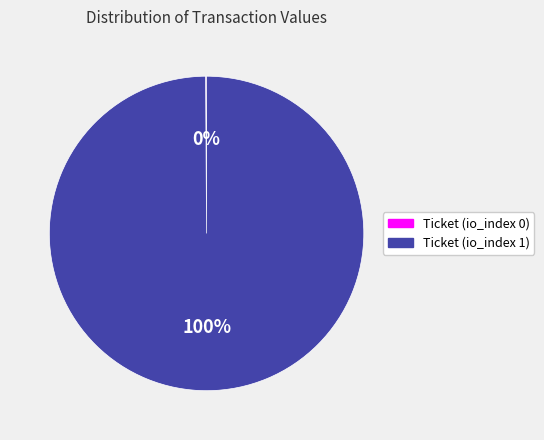

To the nearest percent, what is the average slice percentage?

50%